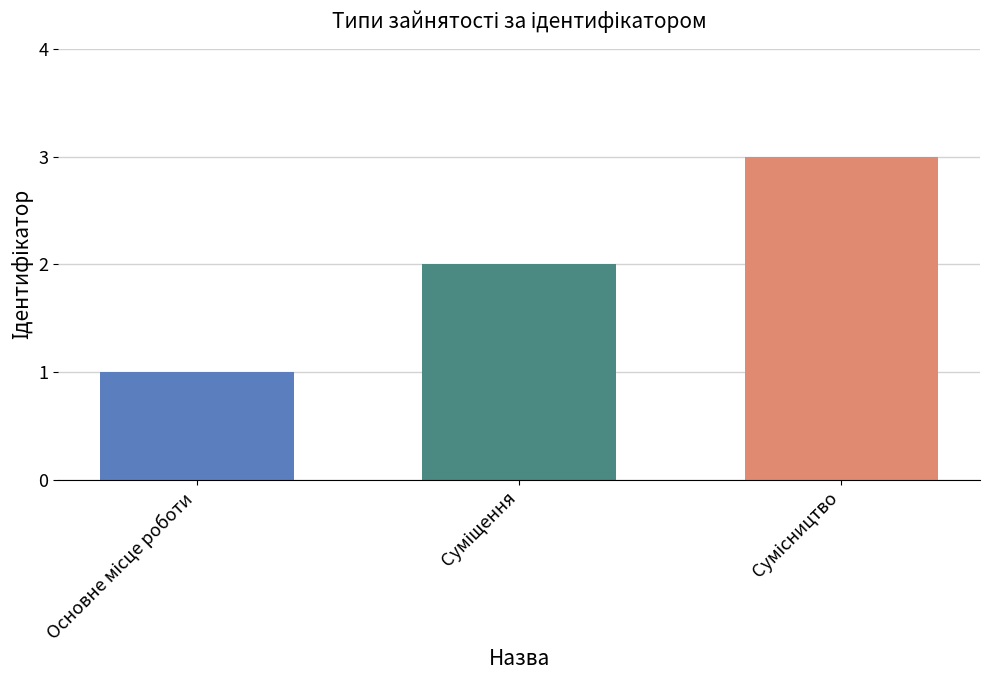

What is the maximum value shown in the chart?

3